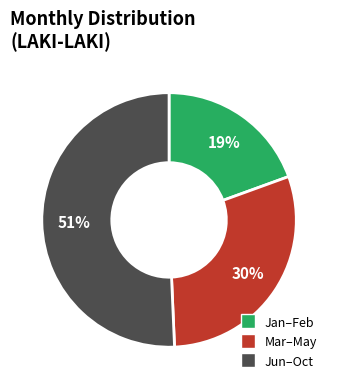

How many segments does this pie chart have?

3